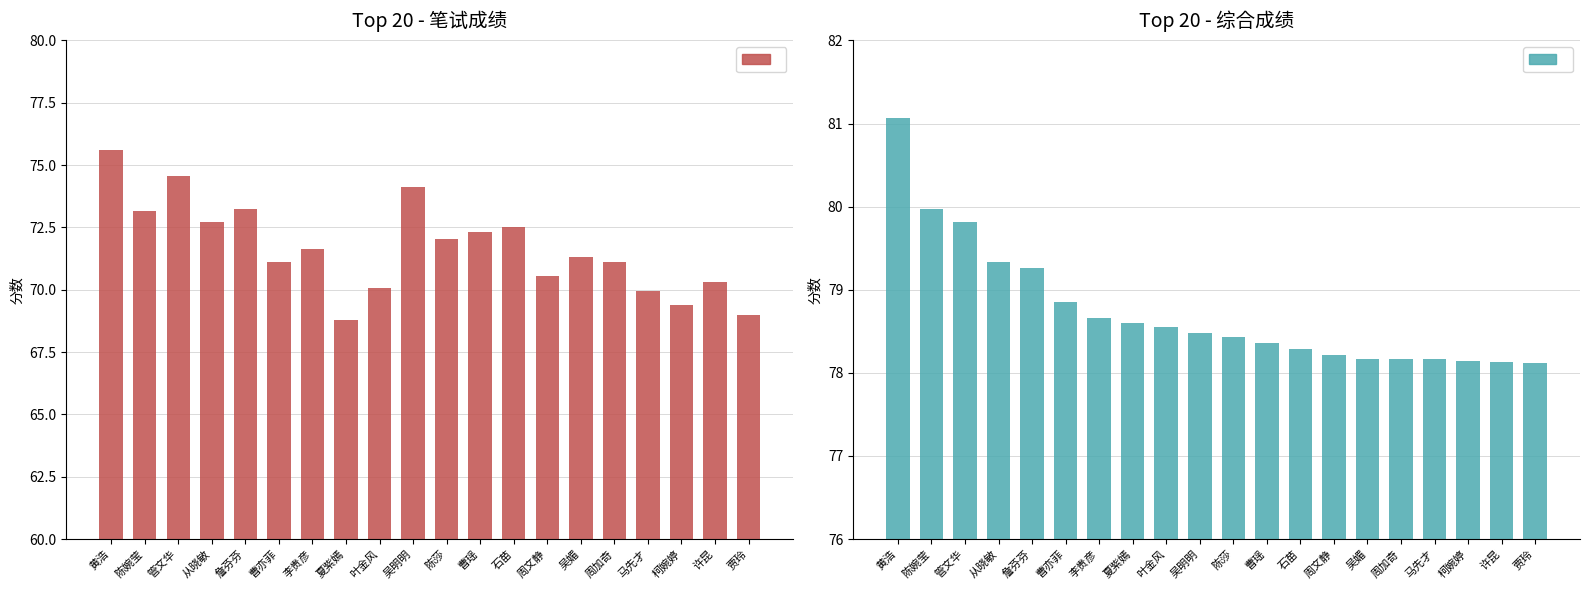

Reading right to left, list all the values displayed in this chart.

笔试成绩: 69.0	70.3	69.4	70.0	71.1	71.3	70.5	72.5	72.3	72.0	74.1	70.0	68.8	71.7	71.1	73.2	72.7	74.5	73.2	75.6
综合成绩: 78.1	78.1	78.1	78.2	78.2	78.2	78.2	78.3	78.4	78.4	78.5	78.6	78.6	78.7	78.9	79.3	79.3	79.8	80.0	81.1